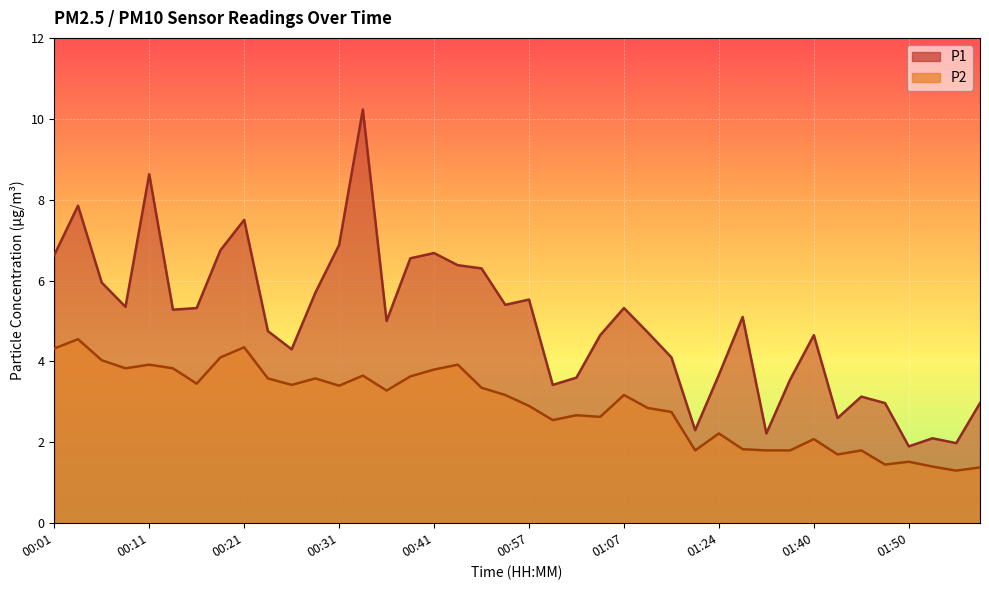

List the series in order of their peak value, lowest first.

P2, P1